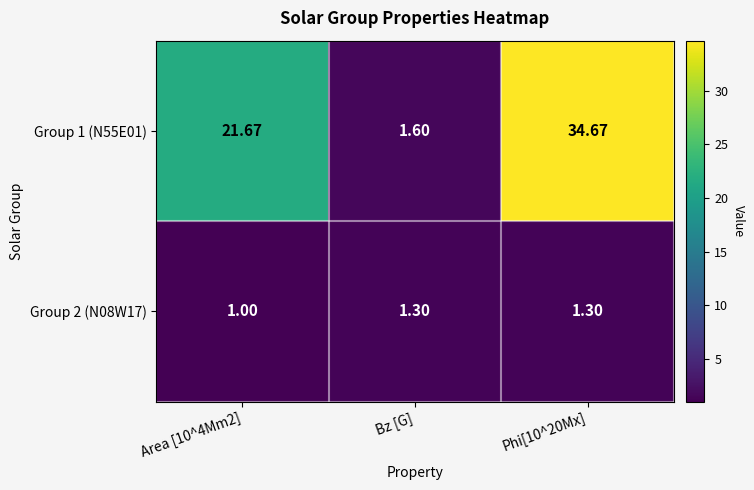

At Phi[10^20Mx], list the series in order from smallest to largest.

Group 2 (N08W17), Group 1 (N55E01)